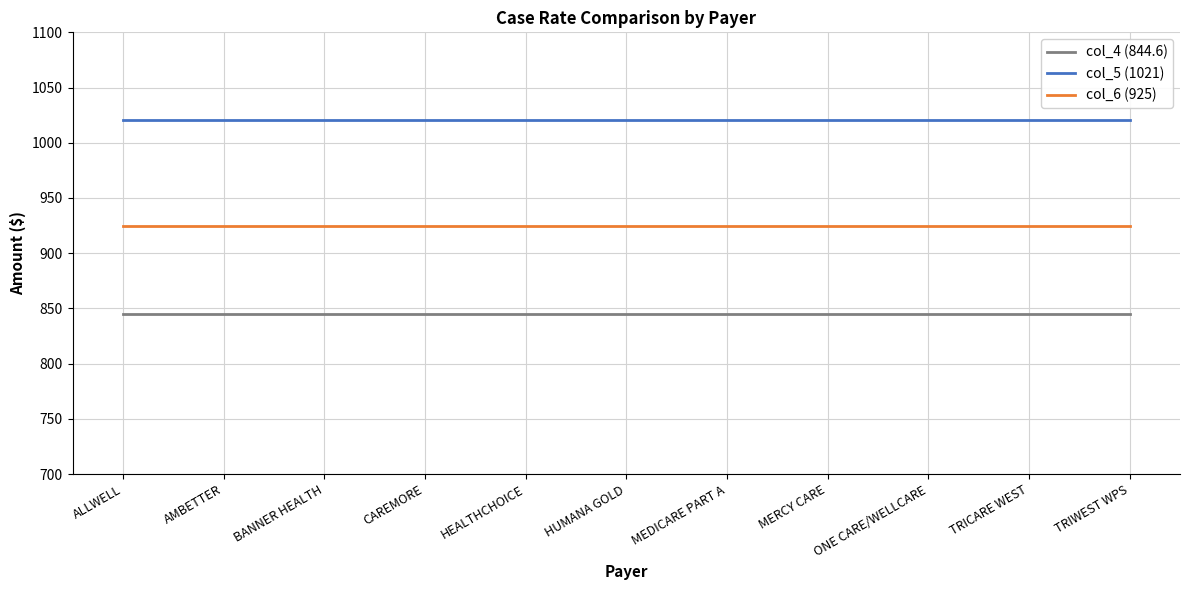

True or false: col_4 (844.6) and col_5 (1021) intersect in this chart.

False